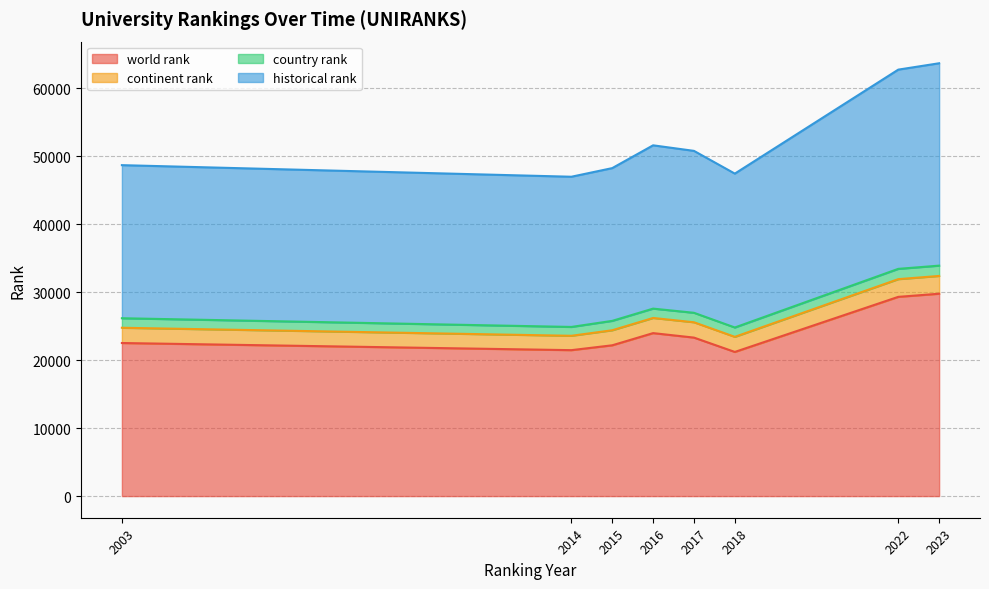

Between 2003 and 2018, which is larger?

2003